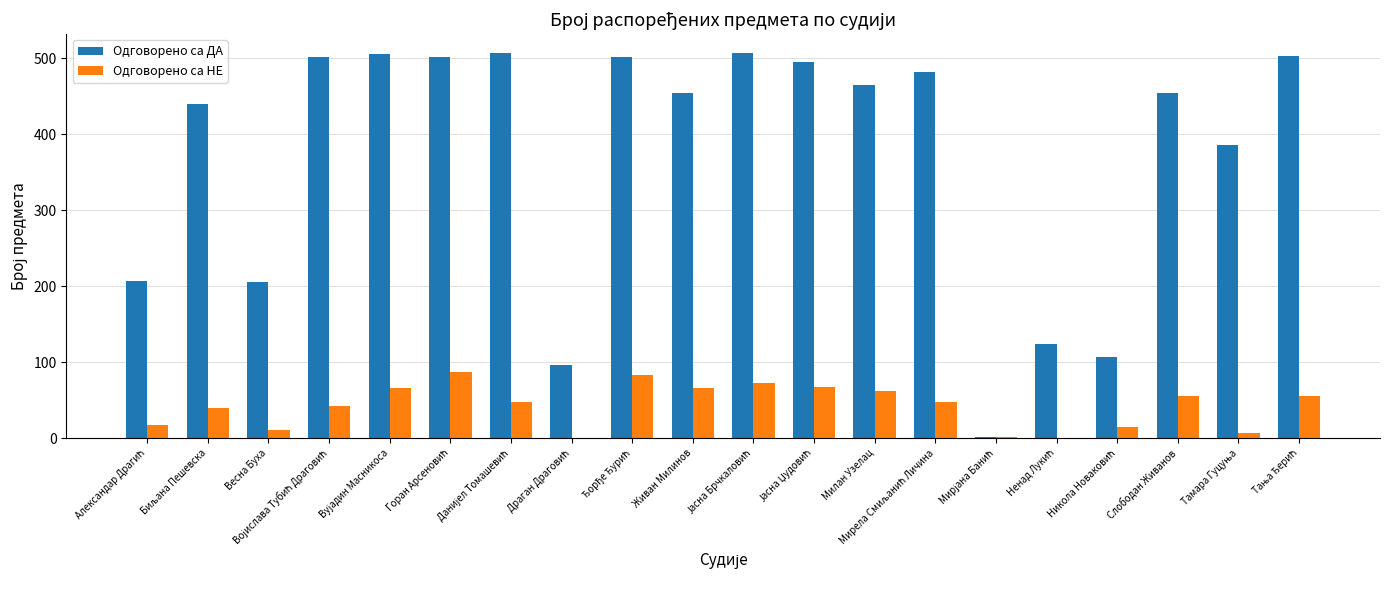

What is the sum of all Одговорено са НЕ values?

842